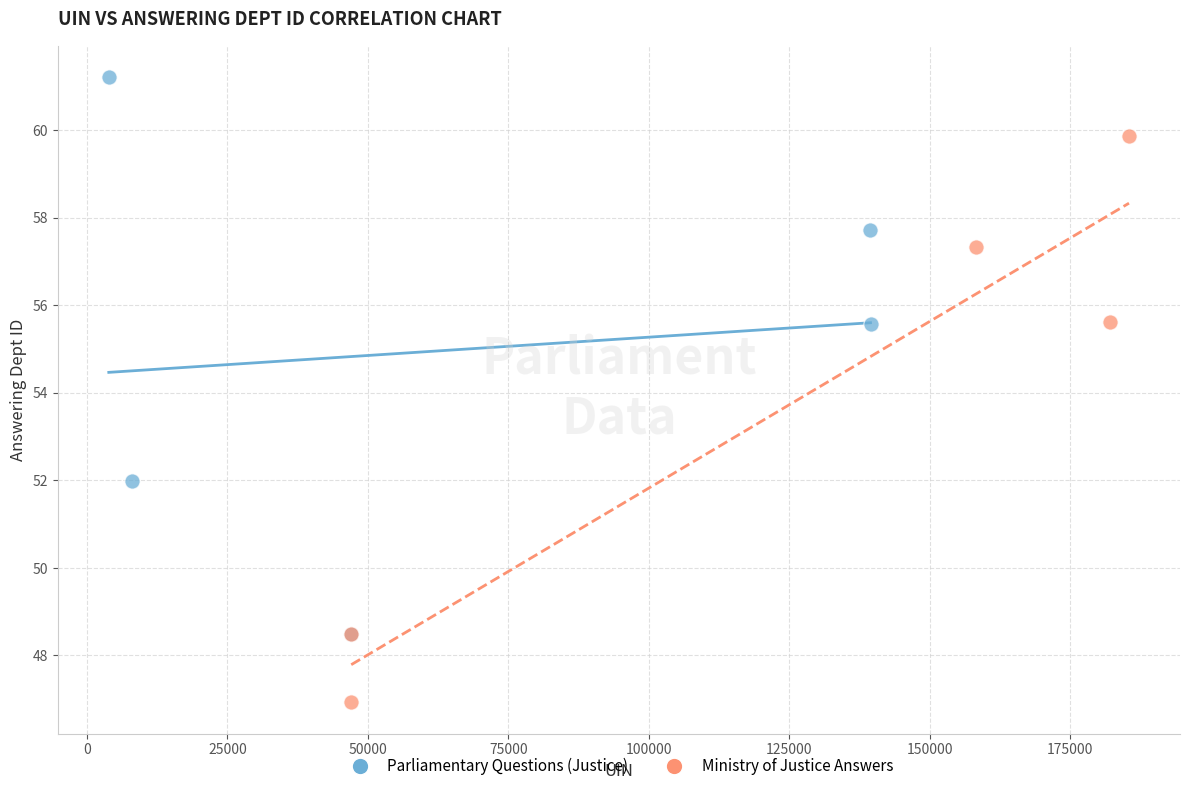

Which series contains the lowest Y value?

Ministry of Justice Answers